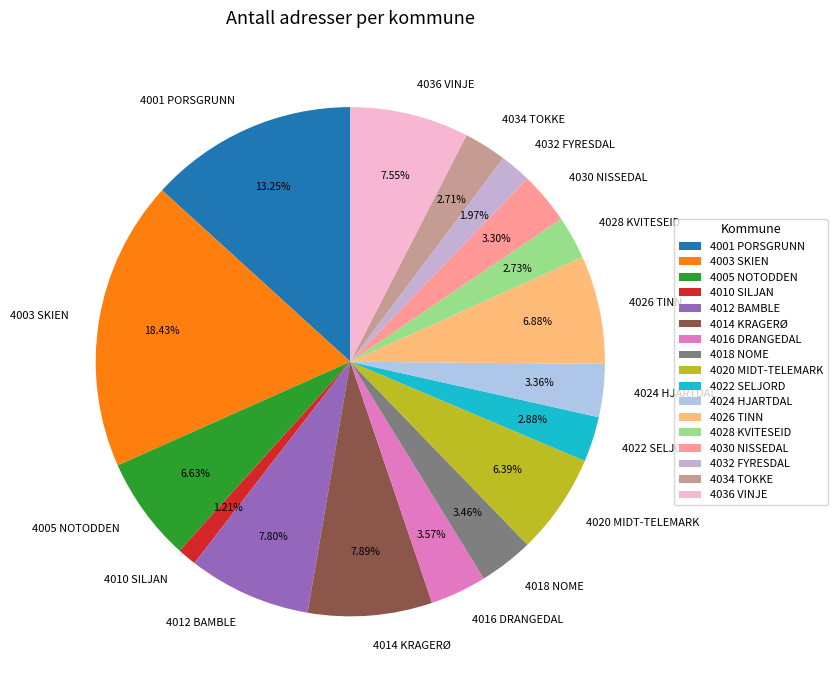

Approximately how many times larger is the value at 4032 FYRESDAL compared to 4024 HJARTDAL?

0.6